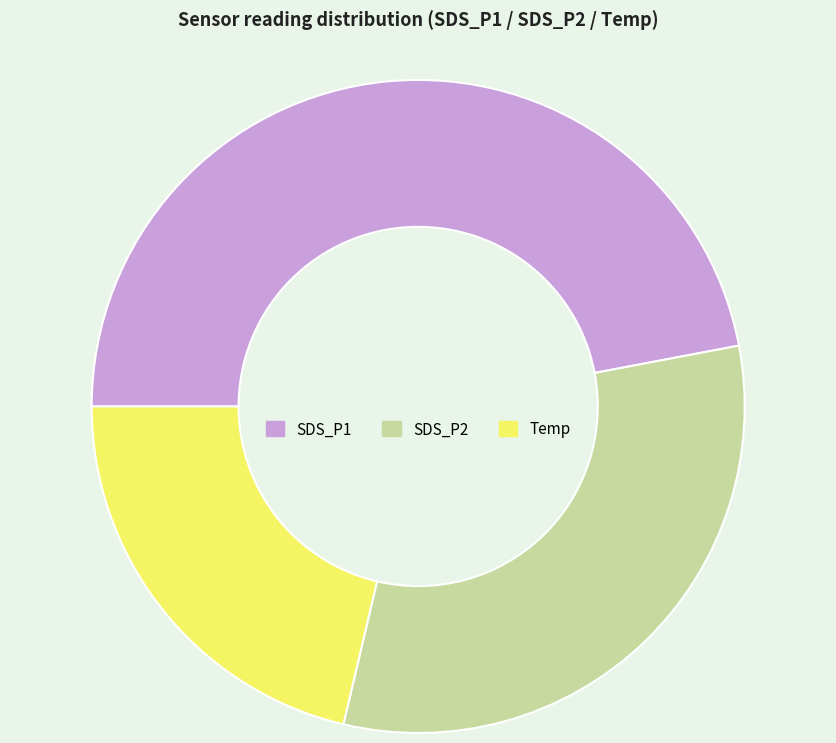

True or false: SDS_P1 accounts for 57% of the total.

False